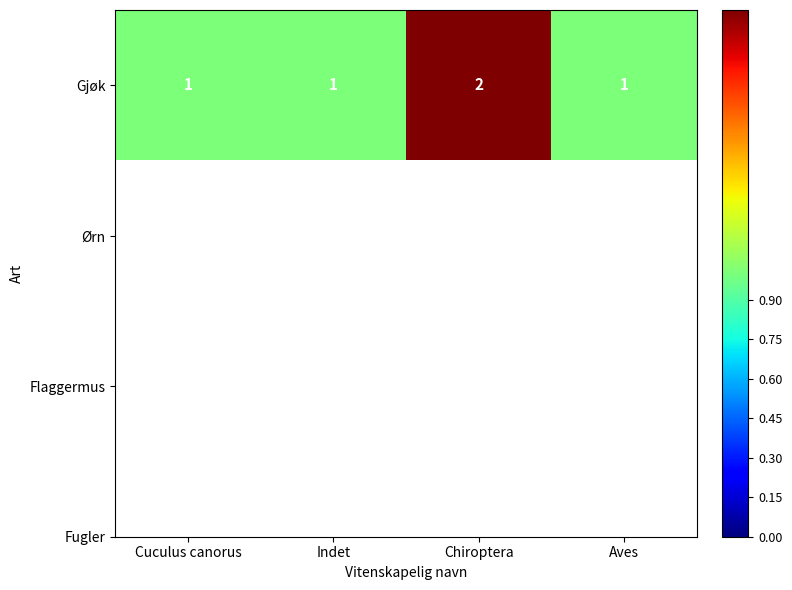

What is the average value?

1